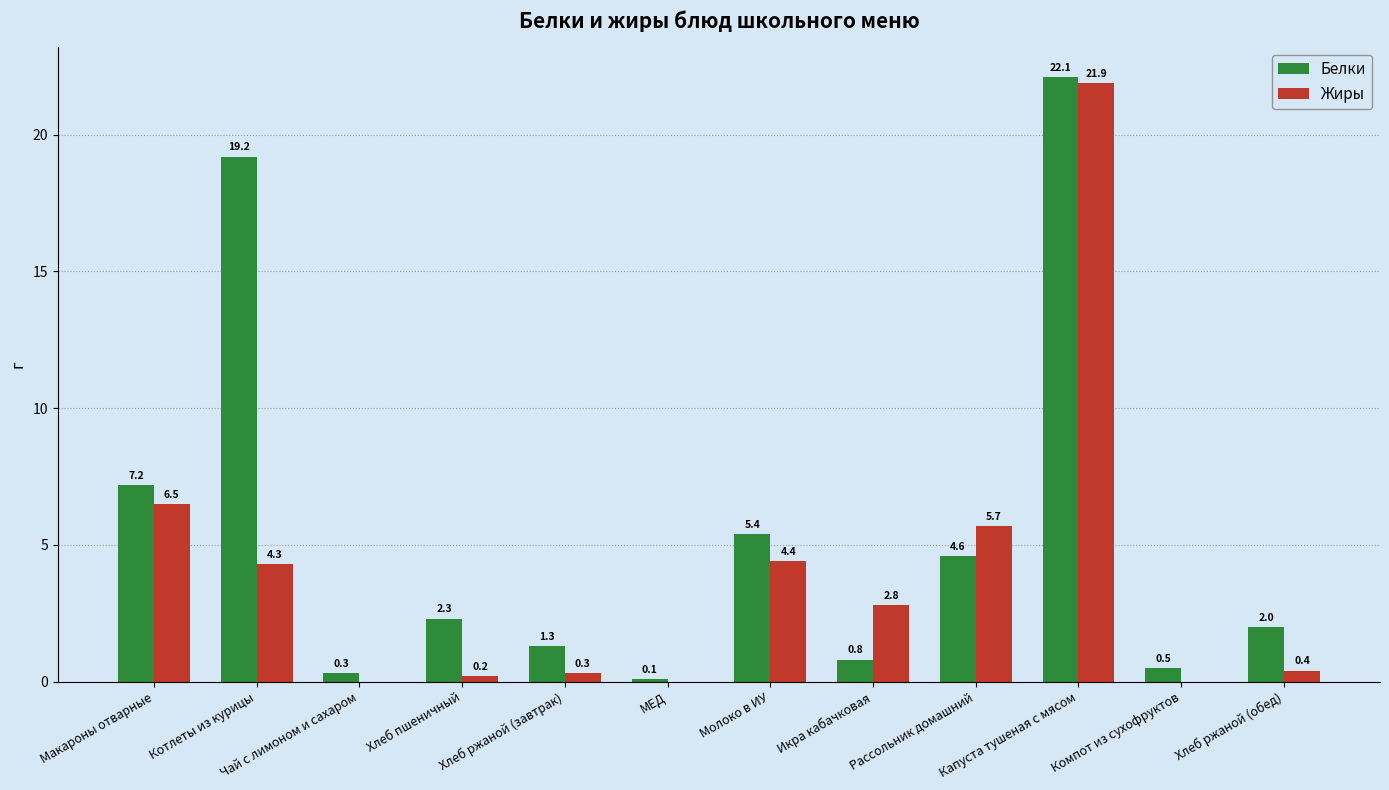

What is the difference between the Жиры values at Макароны отварные and Хлеб пшеничный?

6.3